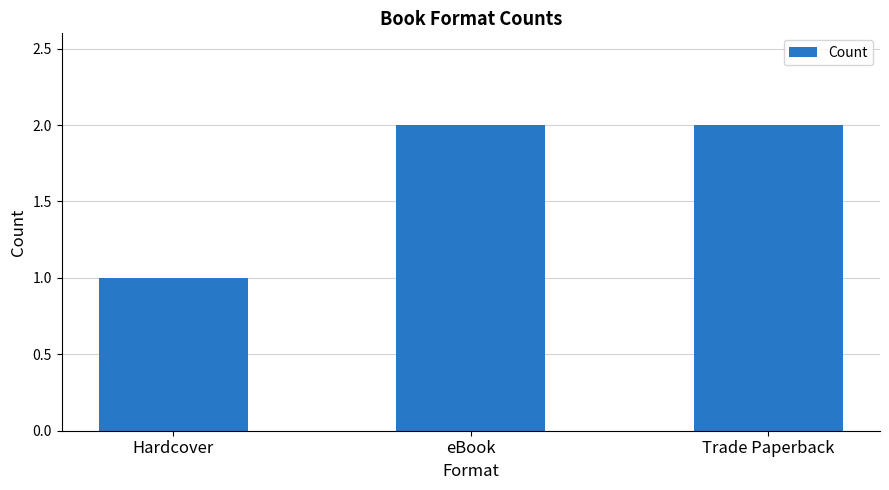

Count the values in the range 1 to 2.

3